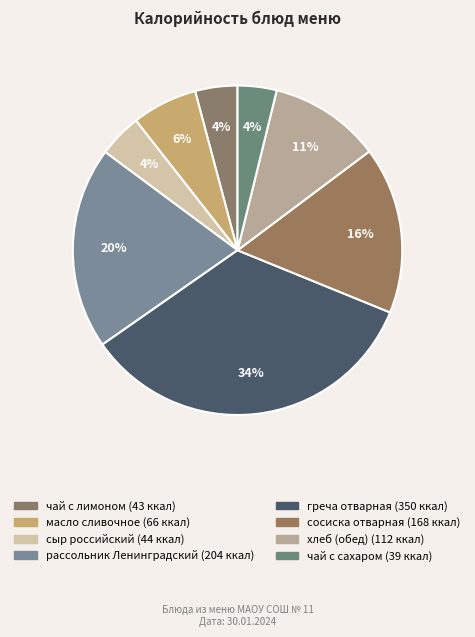

To the nearest percent, what is the combined percentage of масло сливочное and сосиска отварная?

23%